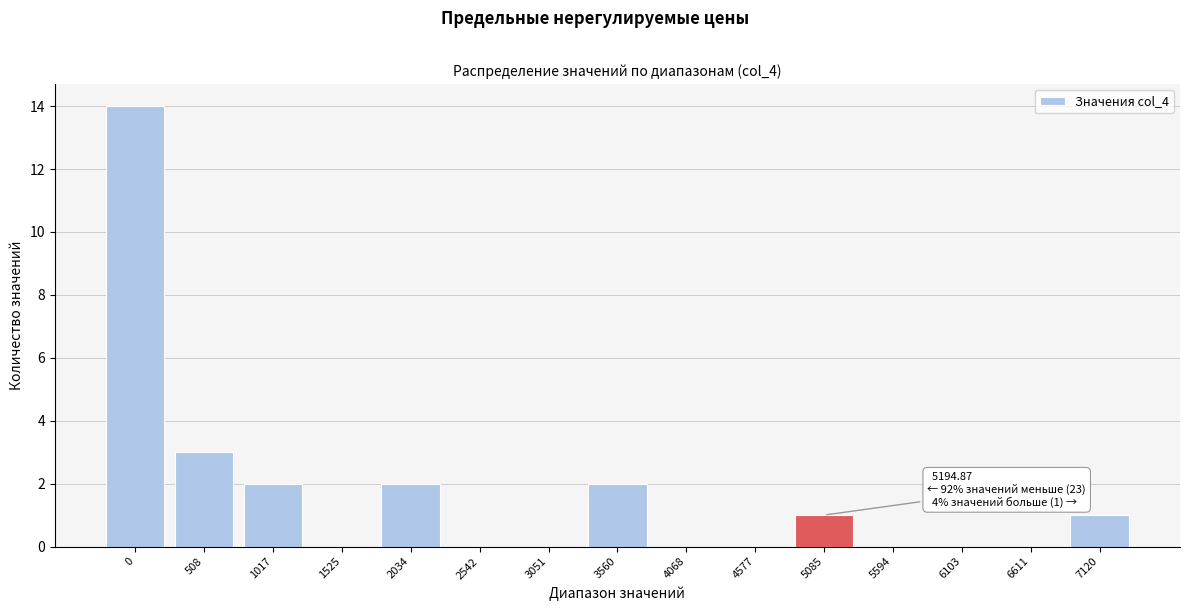

Reading right to left, list all the values displayed in this chart.

7120=1	6611=0	6103=0	5594=0	5085=1	4577=0	4068=0	3560=2	3051=0	2542=0	2034=2	1525=0	1017=2	508=3	0=14